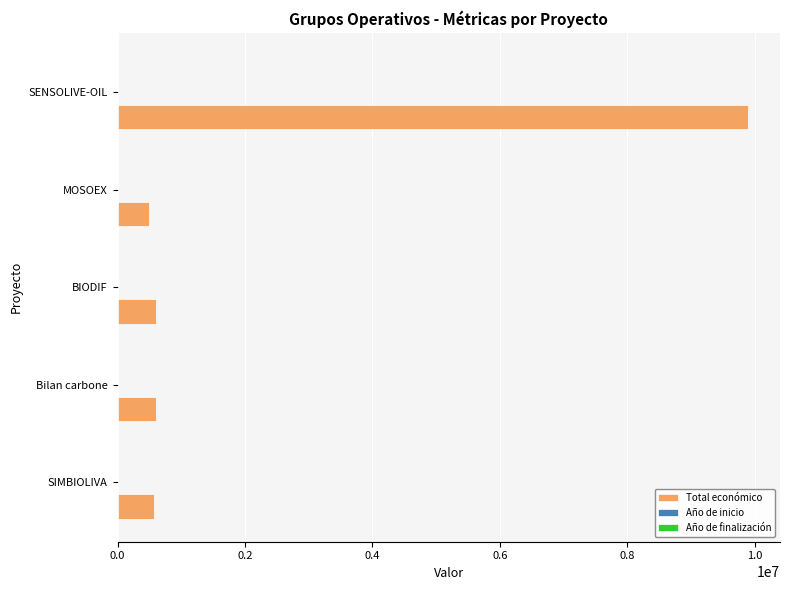

At which category is the sum across all series the highest?

SENSOLIVE-OIL